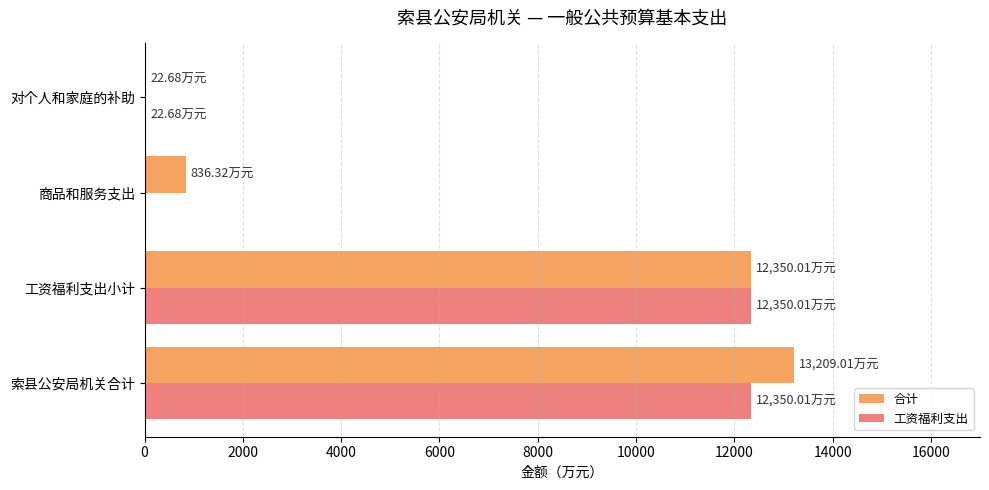

What are all the series names shown in the legend?

合计, 工资福利支出